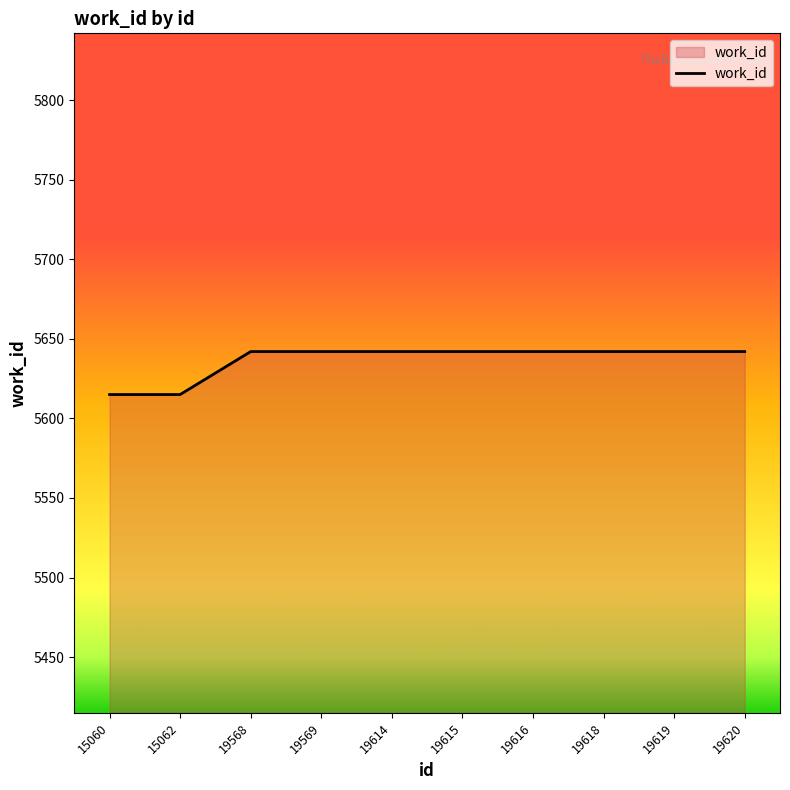

What is the change in value from 15060 to 19568?

+27